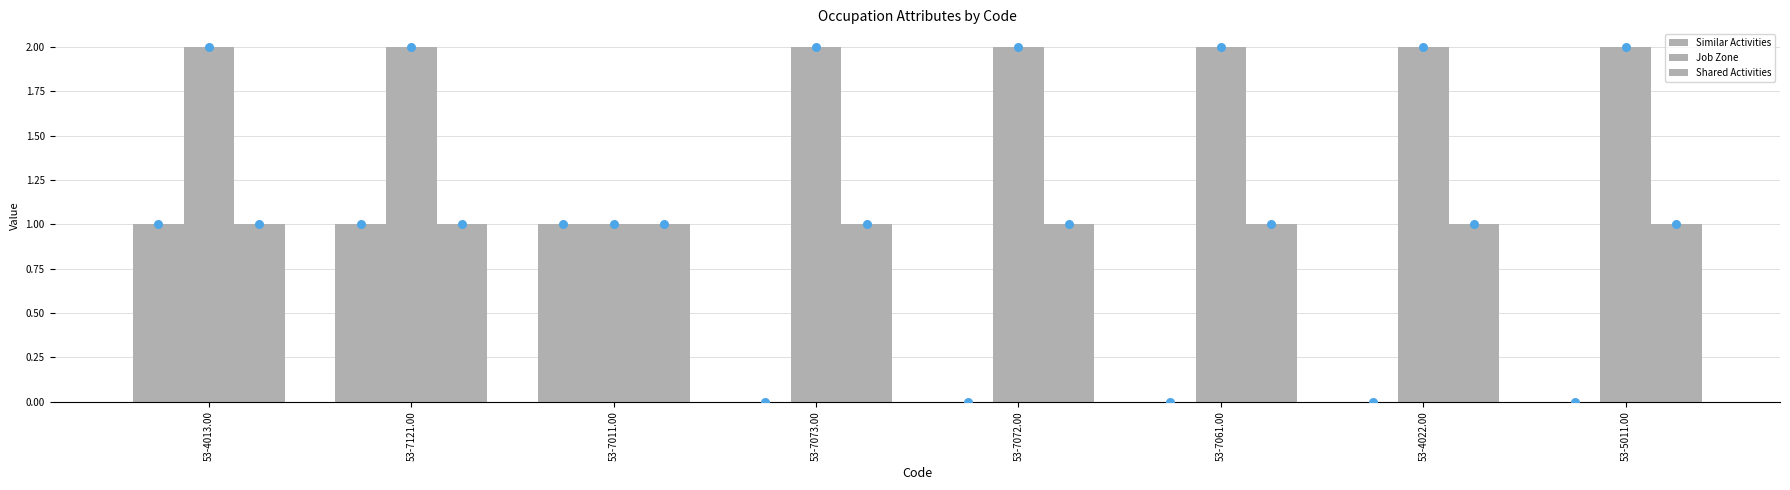

Which series has the largest Y range (max minus min)?

Similar Activities